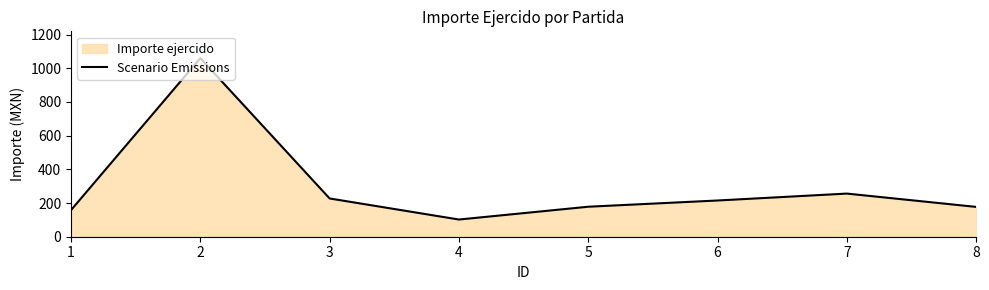

What is the change in value from 6 to 7?

+41